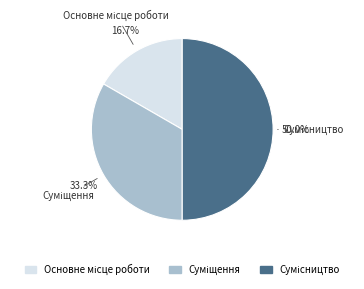

Is there a majority slice in this chart?

No